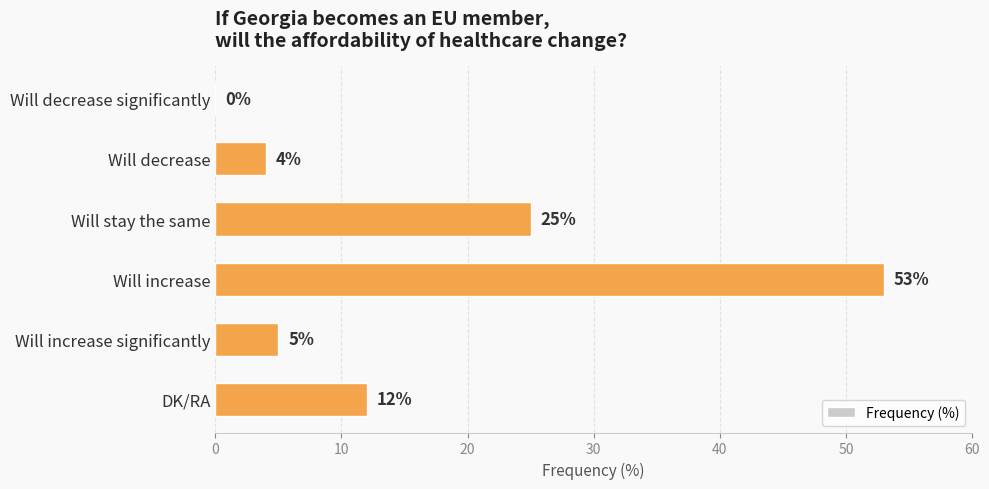

What is the change in value from Will decrease to Will increase?

+49